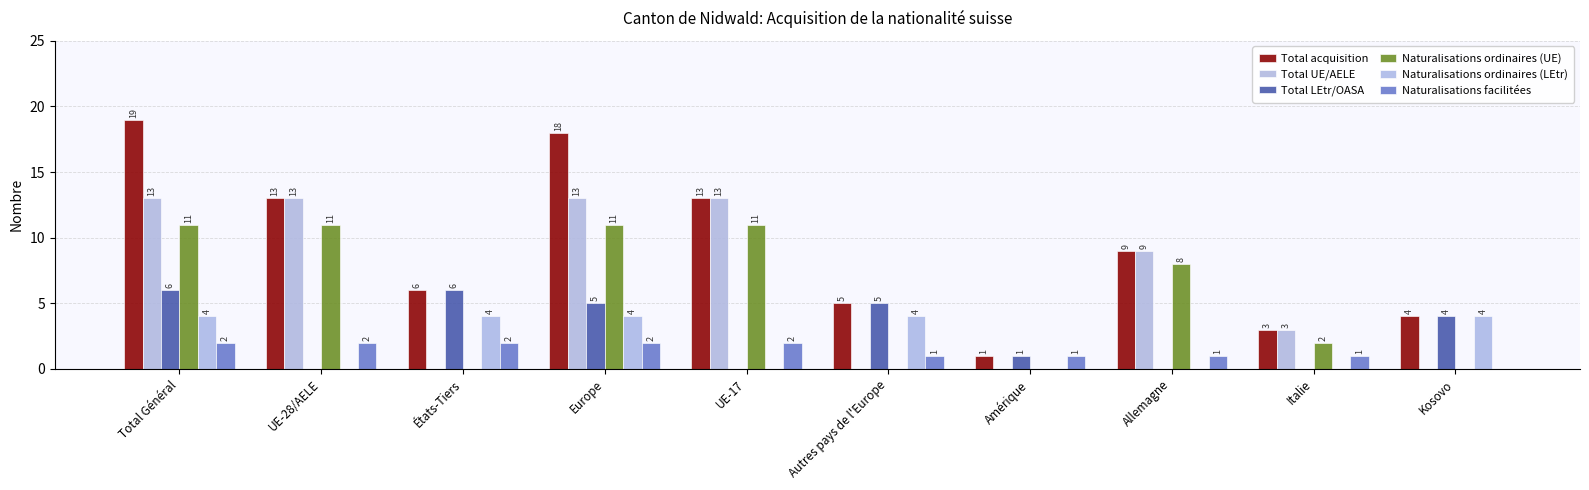

How many Total LEtr/OASA values are between 0 and 5?

8